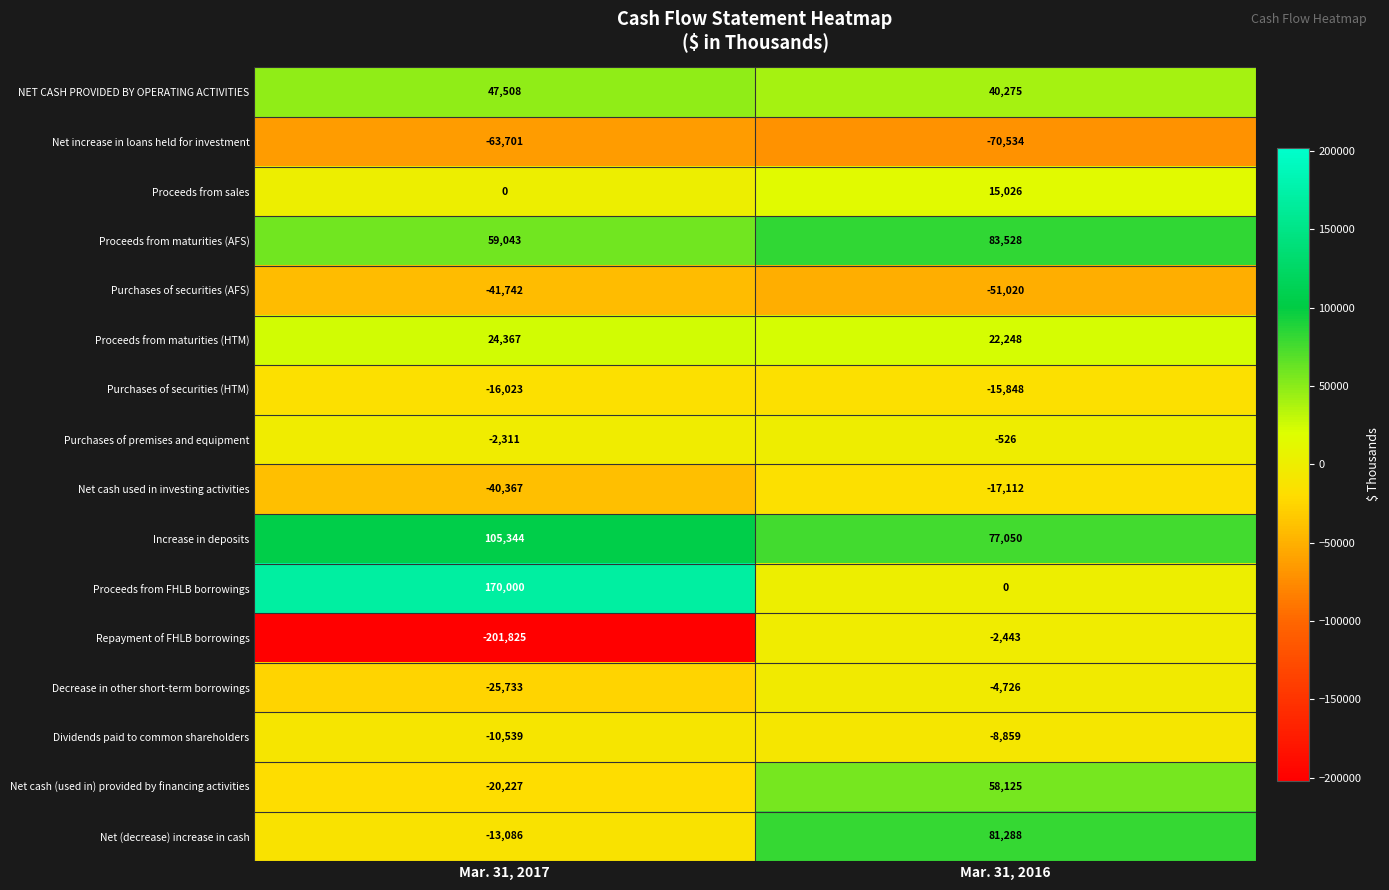

What is the smallest value displayed?

-201825